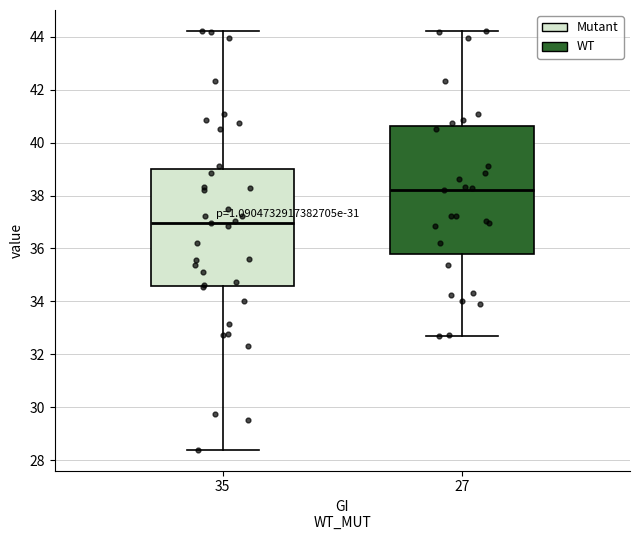

Which box's median line is the highest?

27